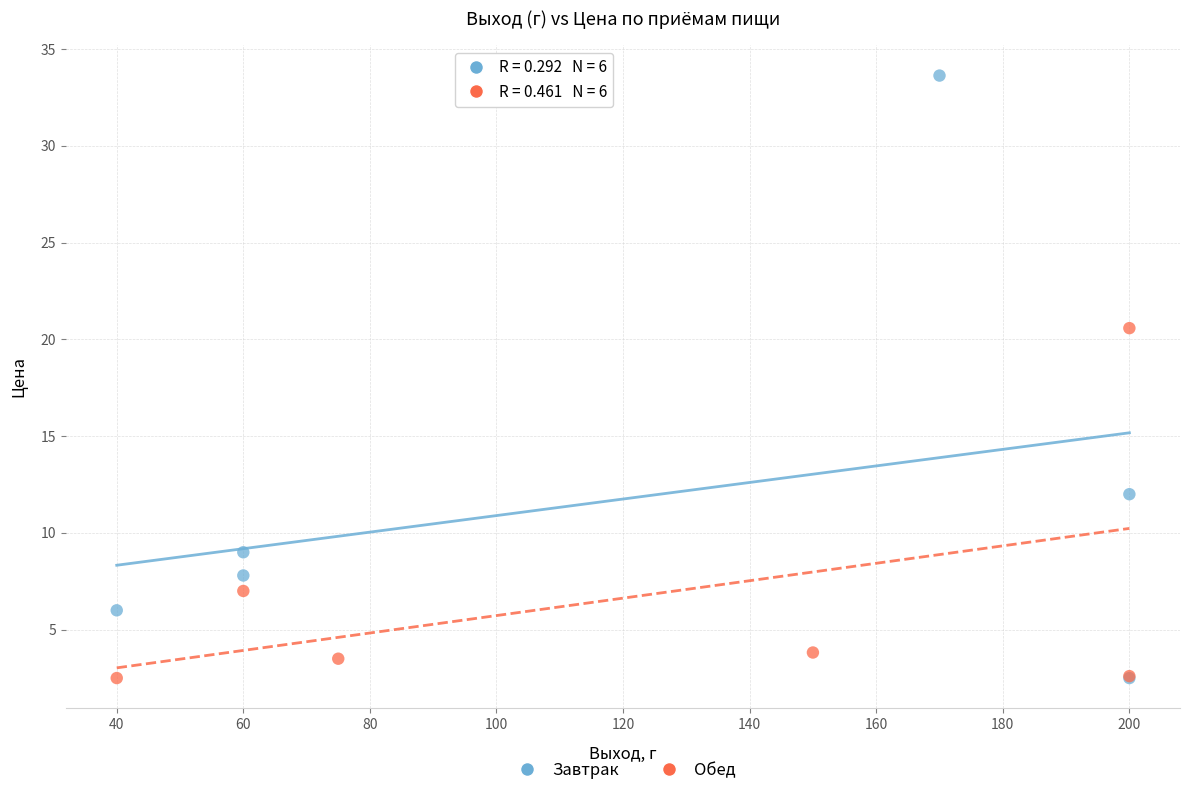

Which series has the largest Y range (max minus min)?

Завтрак